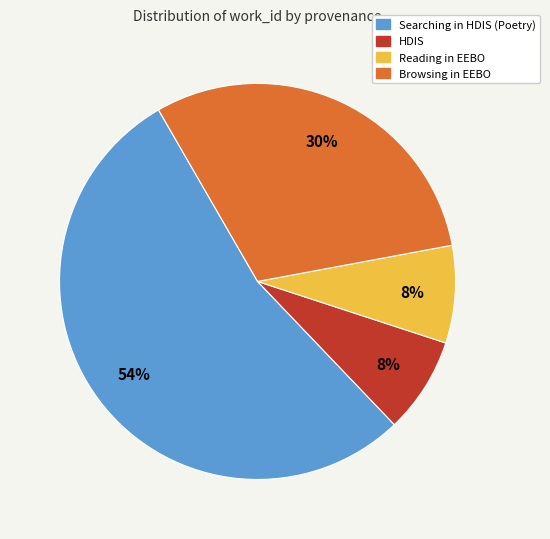

Does any single category account for the majority?

Yes